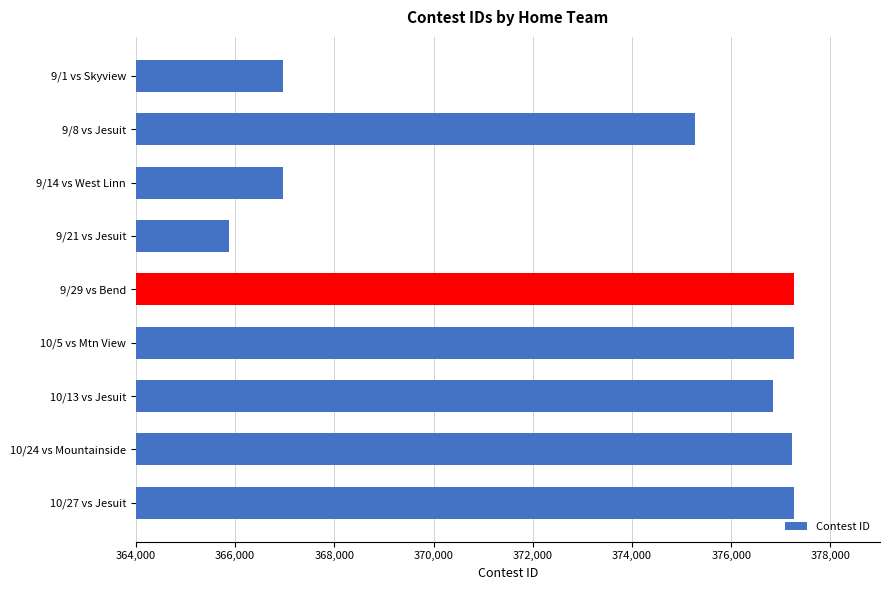

Where is the data nearest to the value 371567?

9/8 vs Jesuit